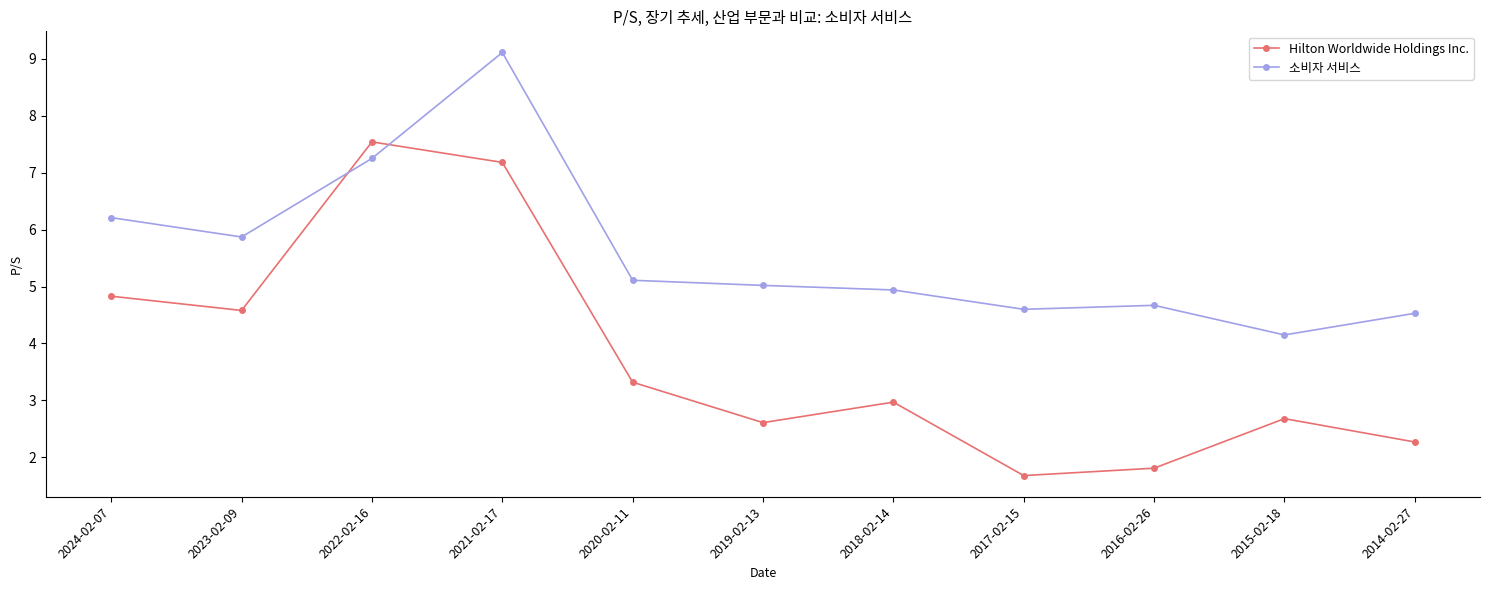

Is the value of Hilton Worldwide Holdings Inc. at 2022-02-16 greater than the value of 소비자 서비스 at 2021-02-17?

No